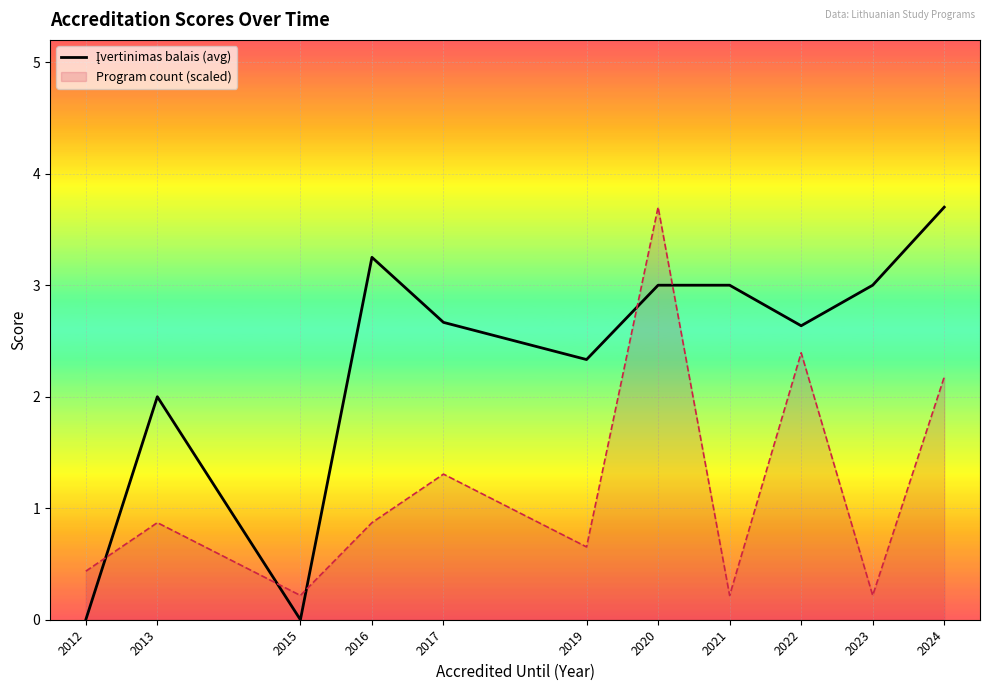

How many lines are shown in the chart?

2